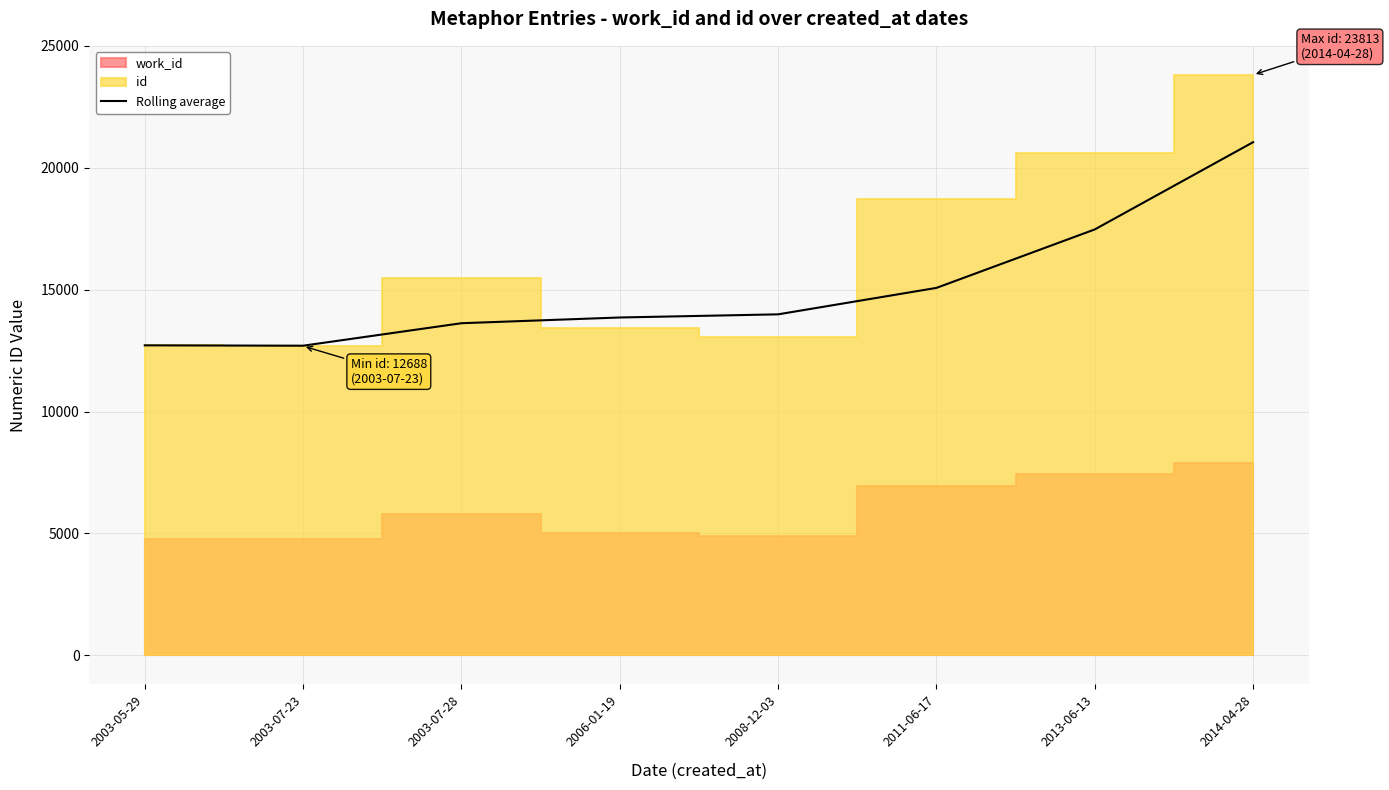

How many data points does each series have?

8